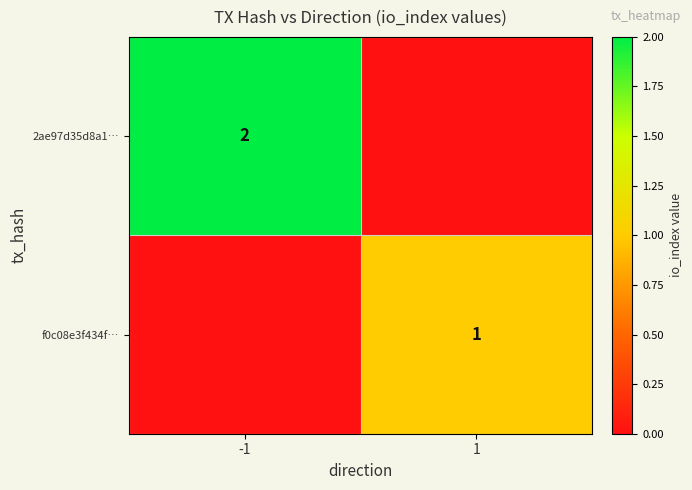

Is the value of f0c08e3f434f… at 1 greater than the value of 2ae97d35d8a1… at -1?

No